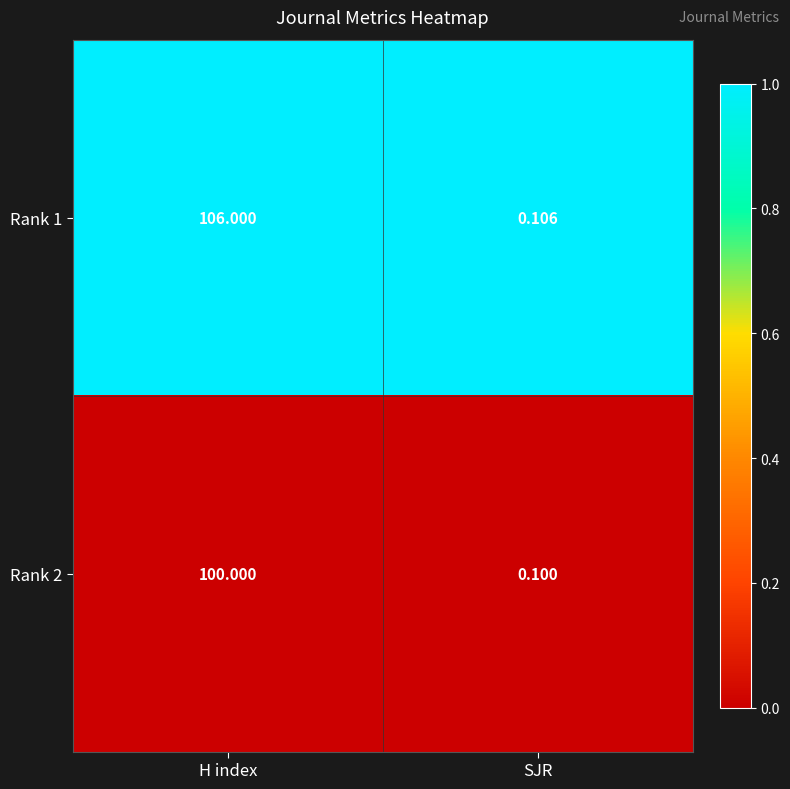

What is the total value across all series at SJR?

0.2